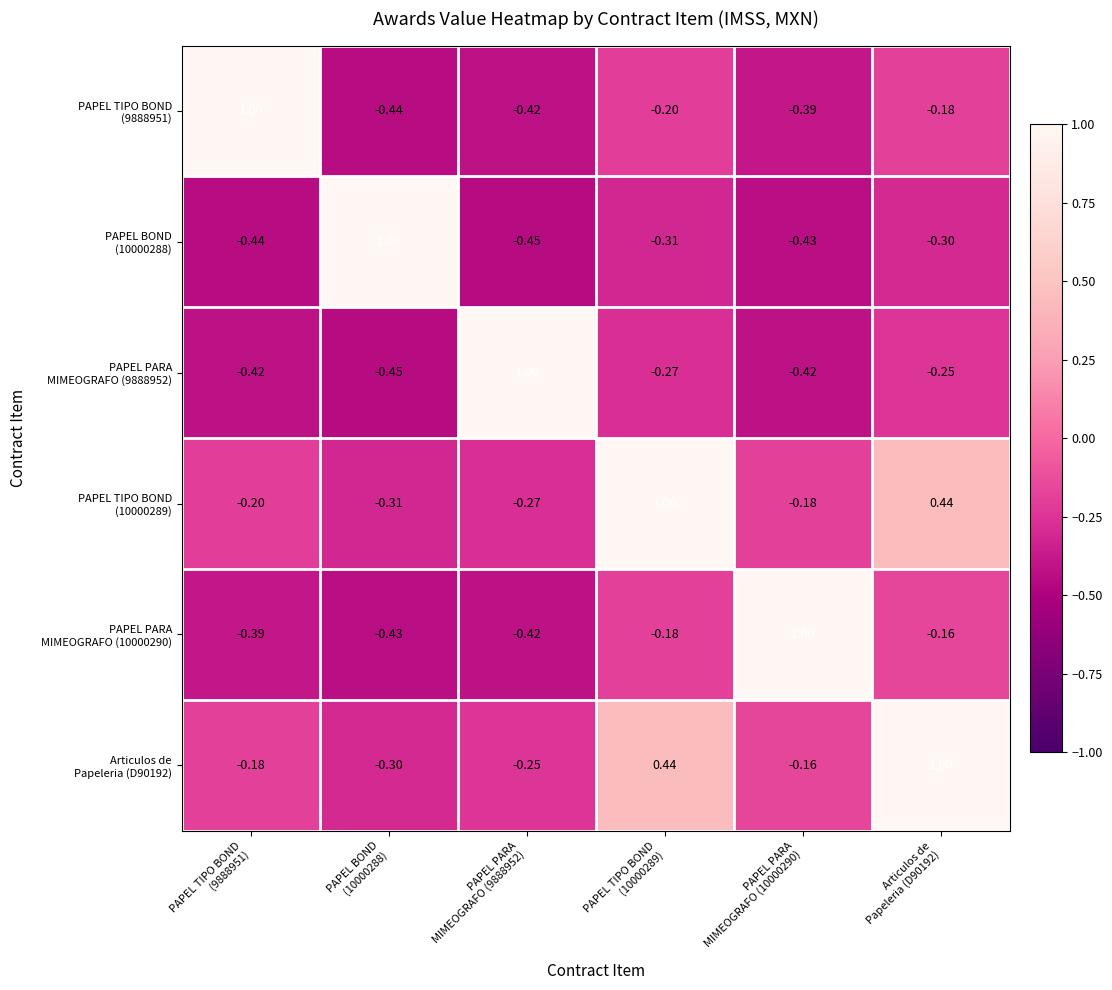

Count the number of categories in the chart.

6